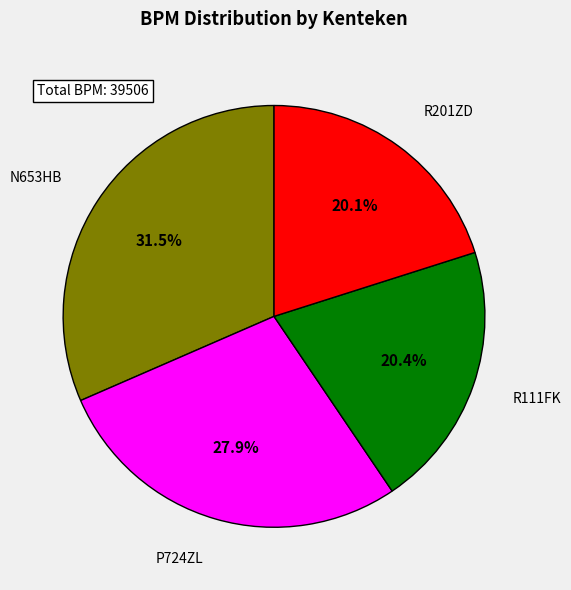

What percentage is NOT represented by R201ZD?

79.9%